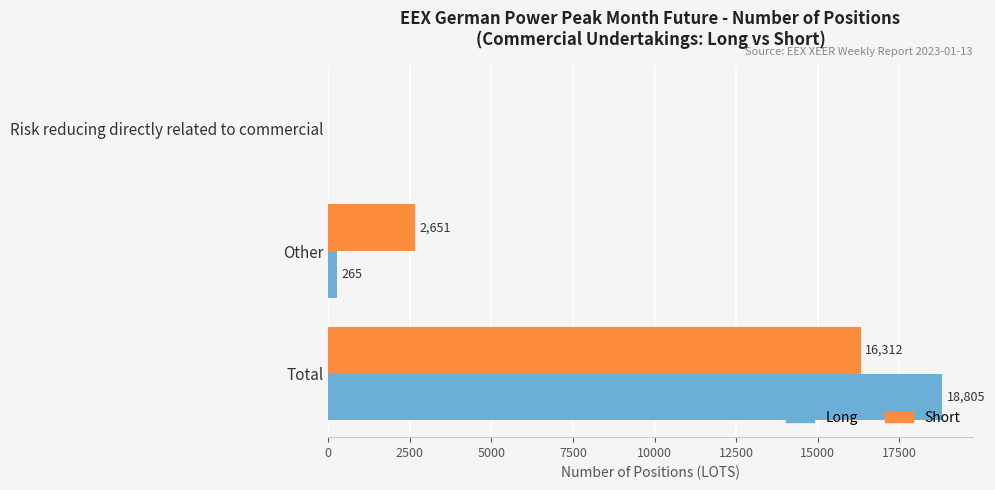

What is the sum of all Long values?

19070